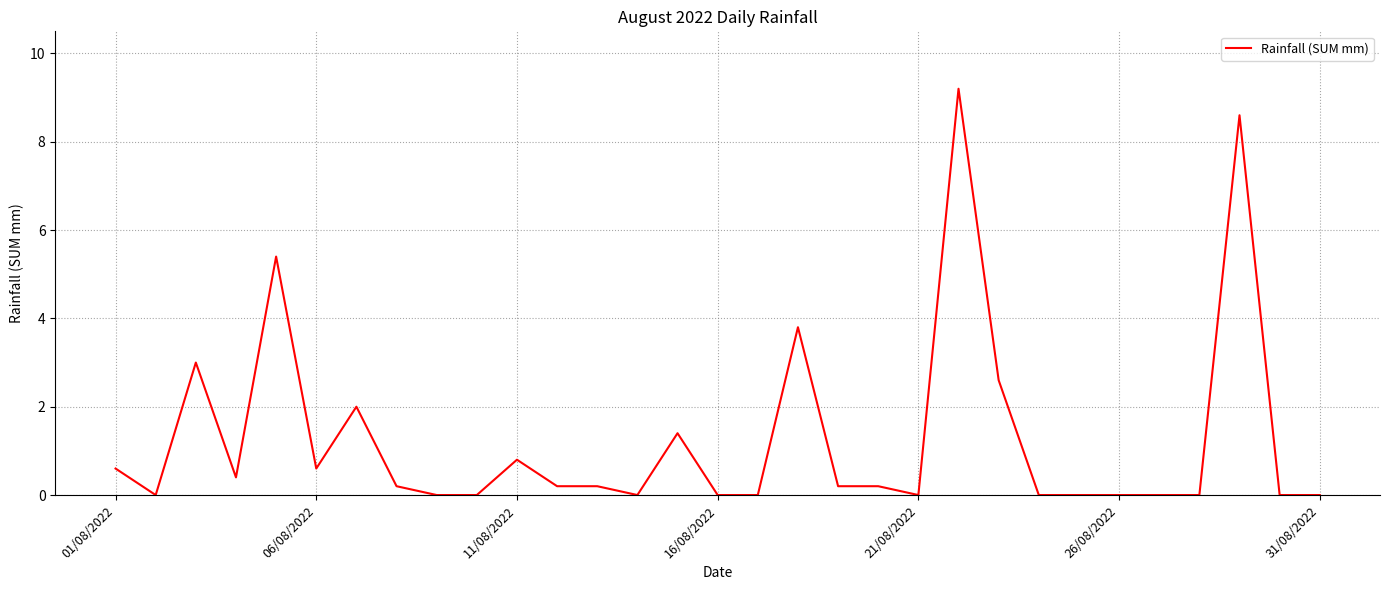

What is the difference between the maximum and minimum values?

9.2